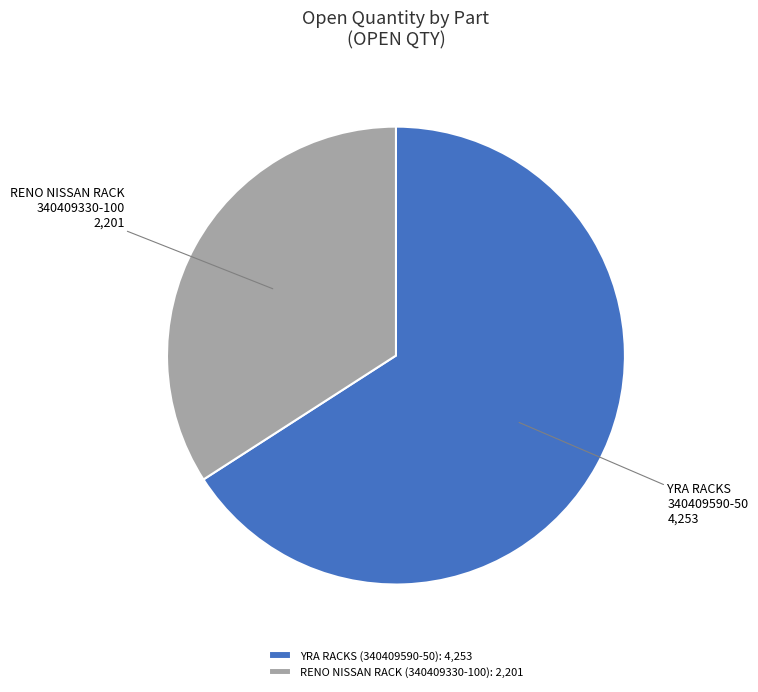

True or false: RENO NISSAN RACK (340409330-100): 2,201 accounts for 34% of the total.

True